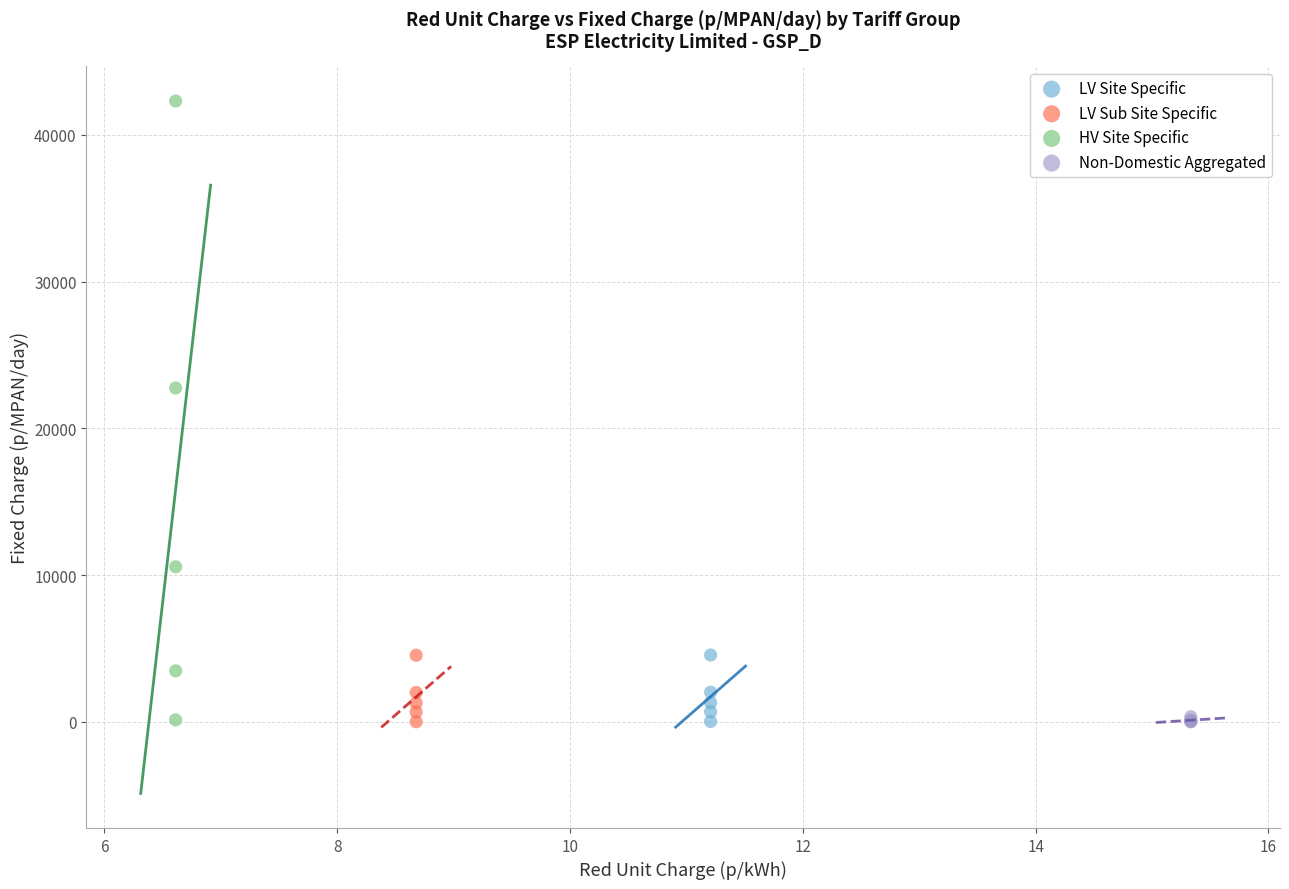

Which series has the largest Y range (max minus min)?

HV Site Specific